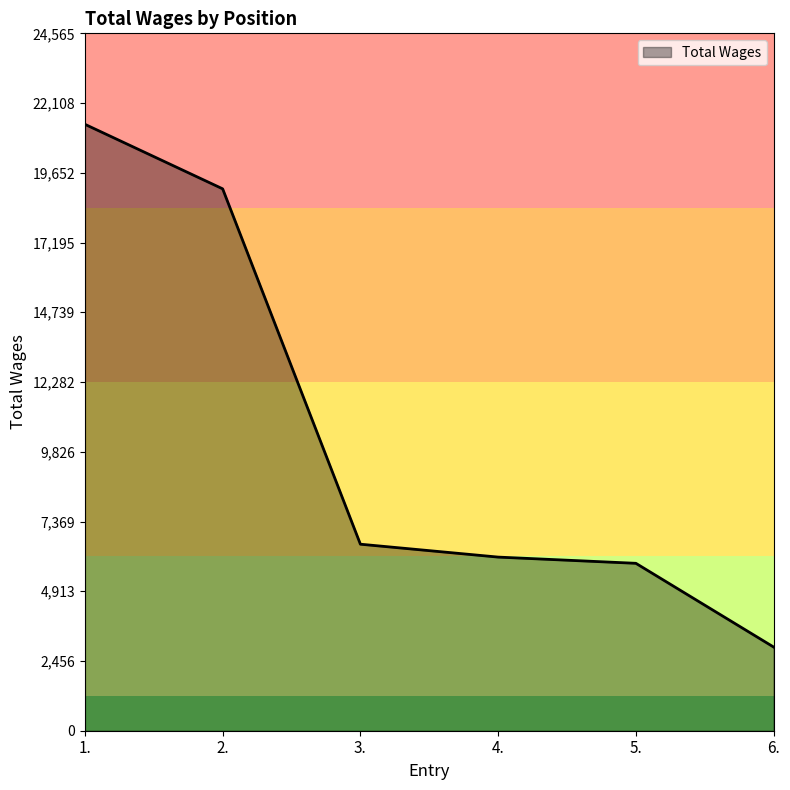

What position from the left is 4.?

4